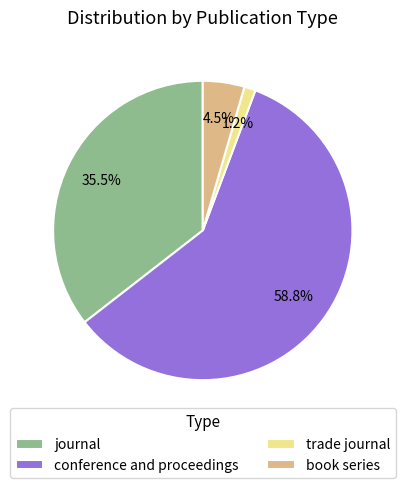

The conference and proceedings slice represents 67% of the pie. True or false?

False